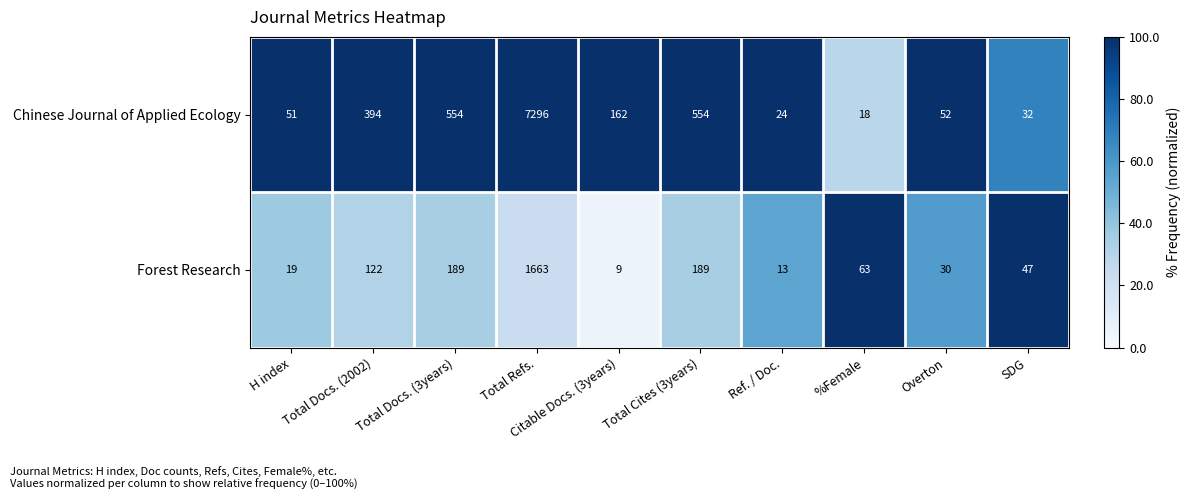

Count the number of categories in the chart.

10